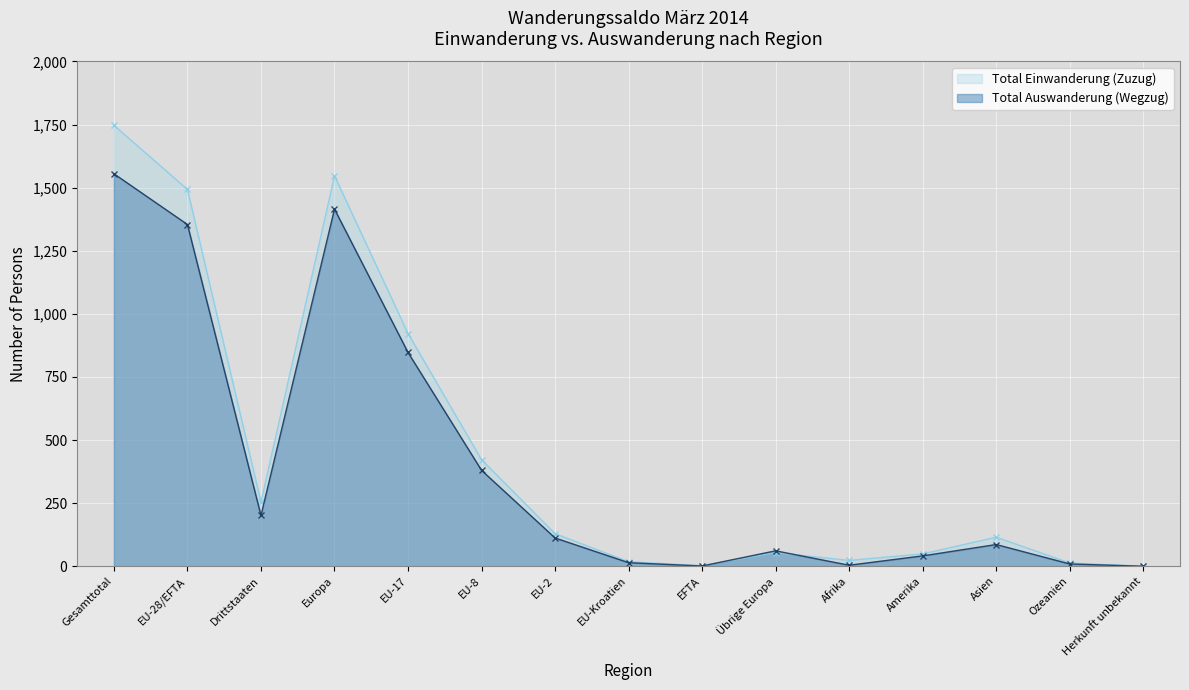

How many lines are shown in the chart?

2